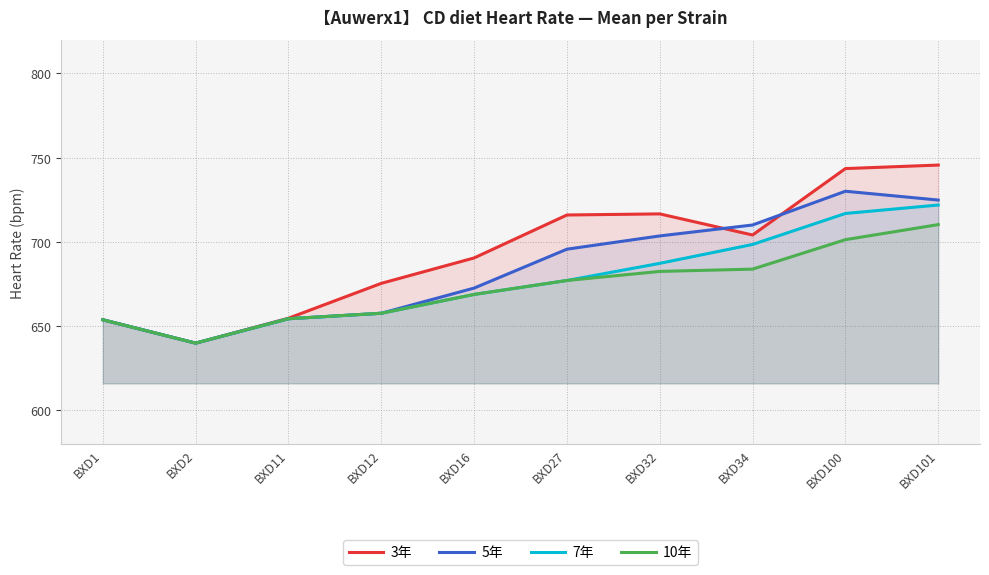

True or false: 5年 and 10年 intersect in this chart.

False